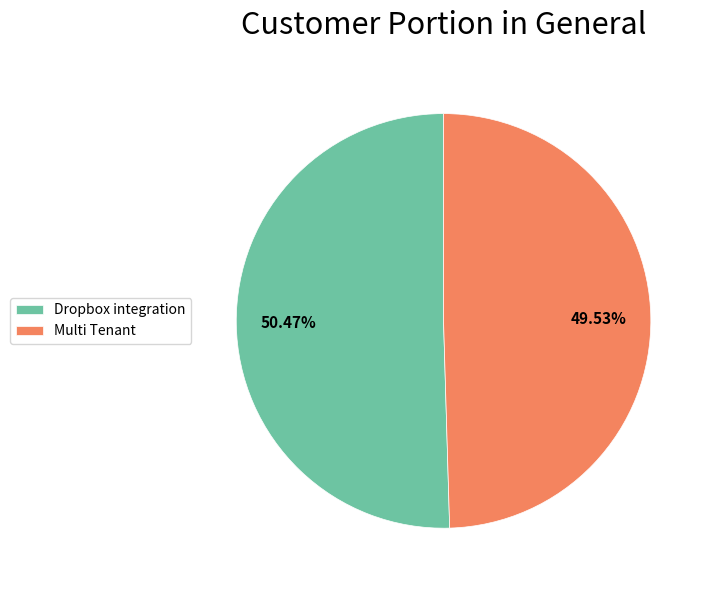

What is the ratio of the value at Dropbox integration to the value at Multi Tenant?

1.0